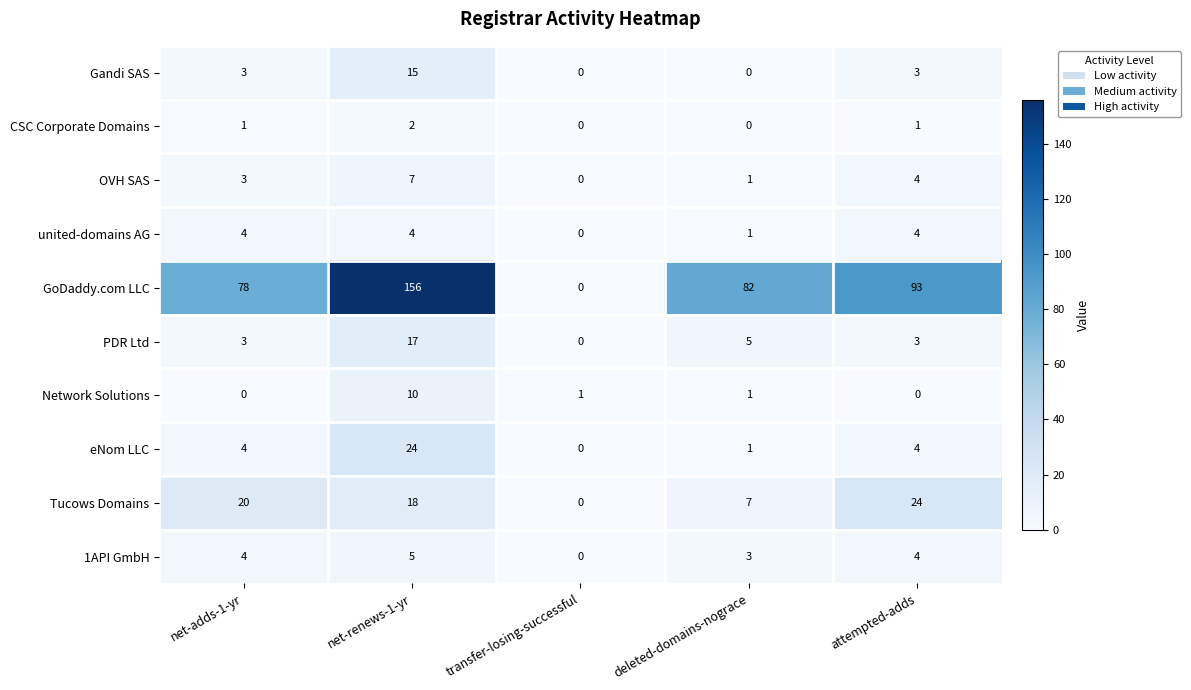

Between net-renews-1-yr and deleted-domains-nograce, which series saw the biggest shift?

GoDaddy.com LLC